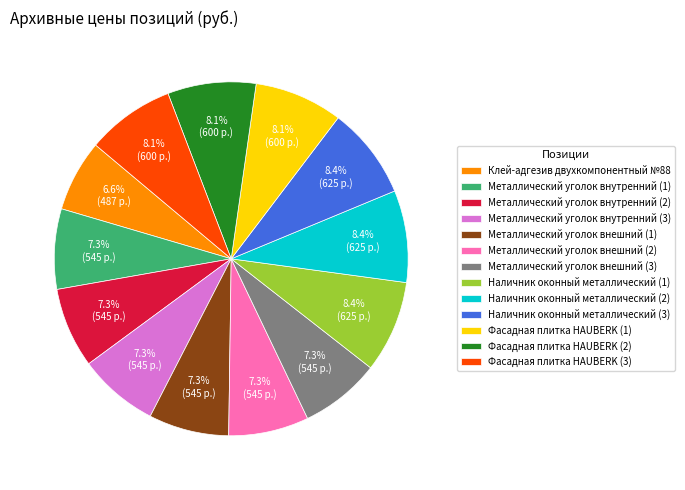

To the nearest percent, what is the combined percentage of Металлический уголок внешний (1) and Металлический уголок внутренний (1)?

15%